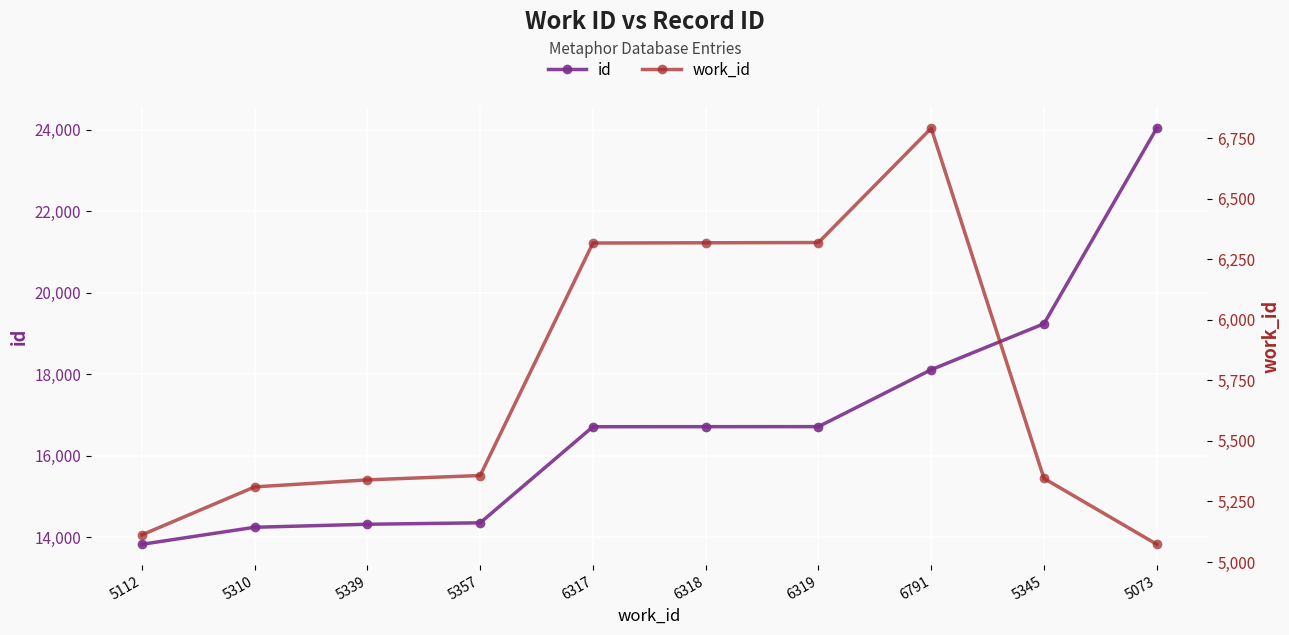

Where is id nearest to the value 18935?

5345